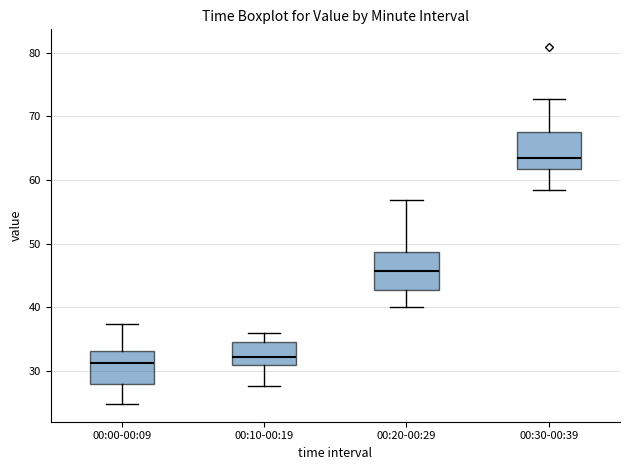

Reading left to right, transcribe this box plot: for each box, give where its median line is, the range the box spans, and where its two whiskers end, as read against the y-axis. The values are not printed on the chart, so give them approximately, as read against the axis.

00:00-00:09: median 31, box 28 to 33, whiskers 25 to 37
00:10-00:19: median 32, box 31 to 35, whiskers 28 to 36
00:20-00:29: median 46, box 43 to 49, whiskers 40 to 57
00:30-00:39: median 63, box 62 to 68, whiskers 58 to 73